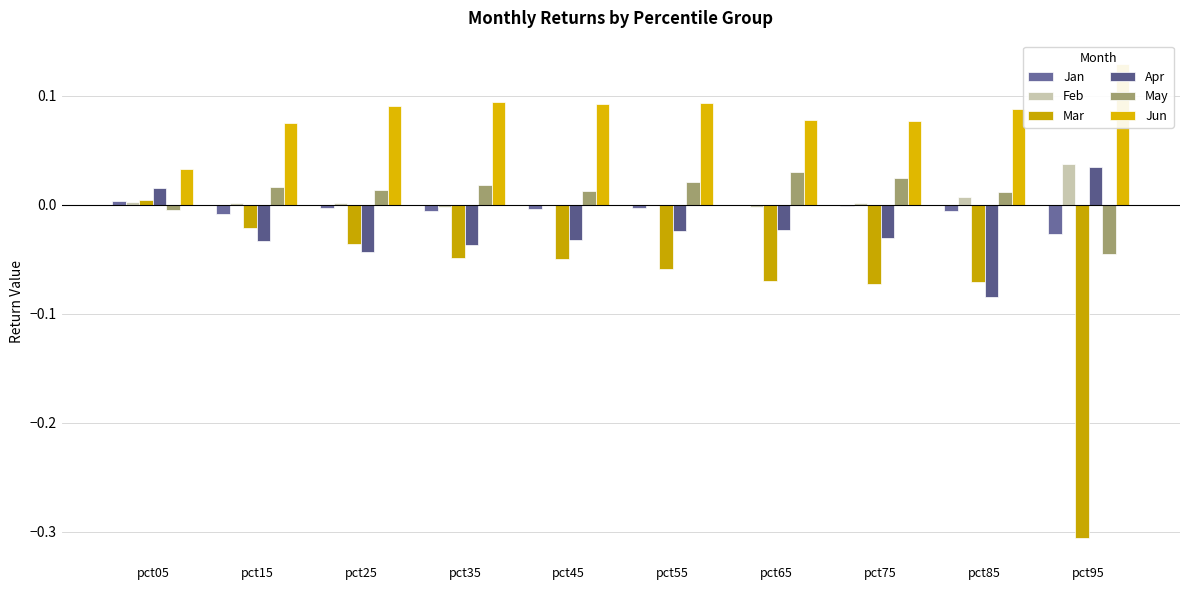

Is the value of Mar at pct65 greater than the value of Jun at pct05?

No